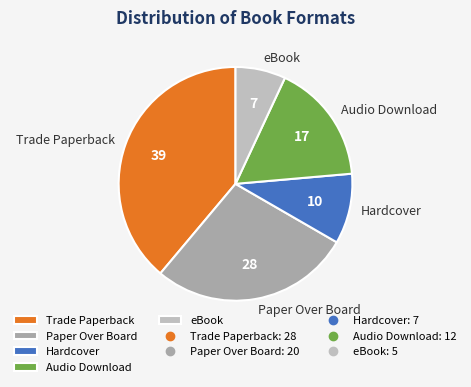

Approximately how many times larger is the value at Audio Download compared to Trade Paperback?

0.4